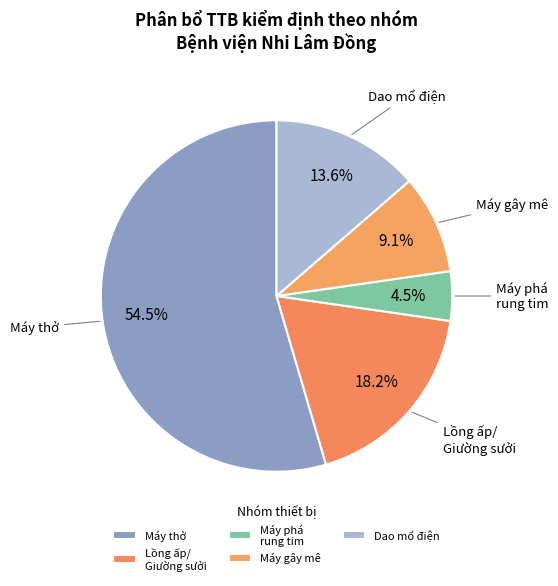

Between Máy thở and Máy gây mê, which is larger?

Máy thở